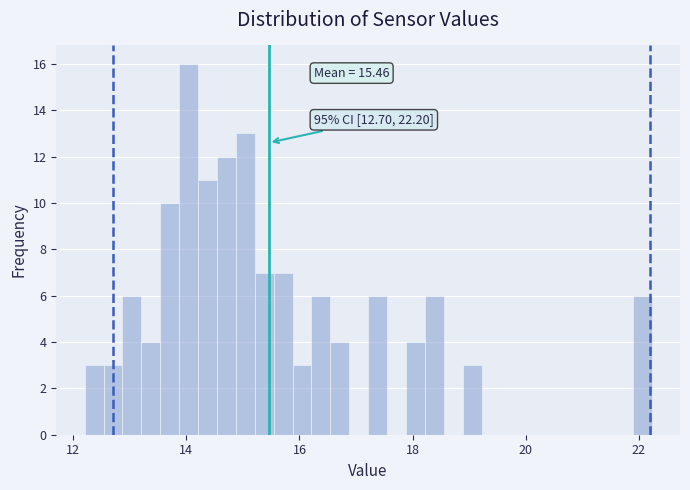

Around what value on the x-axis is the tallest bar? Give the approximate position of its centre, as read against the axis.

14.0